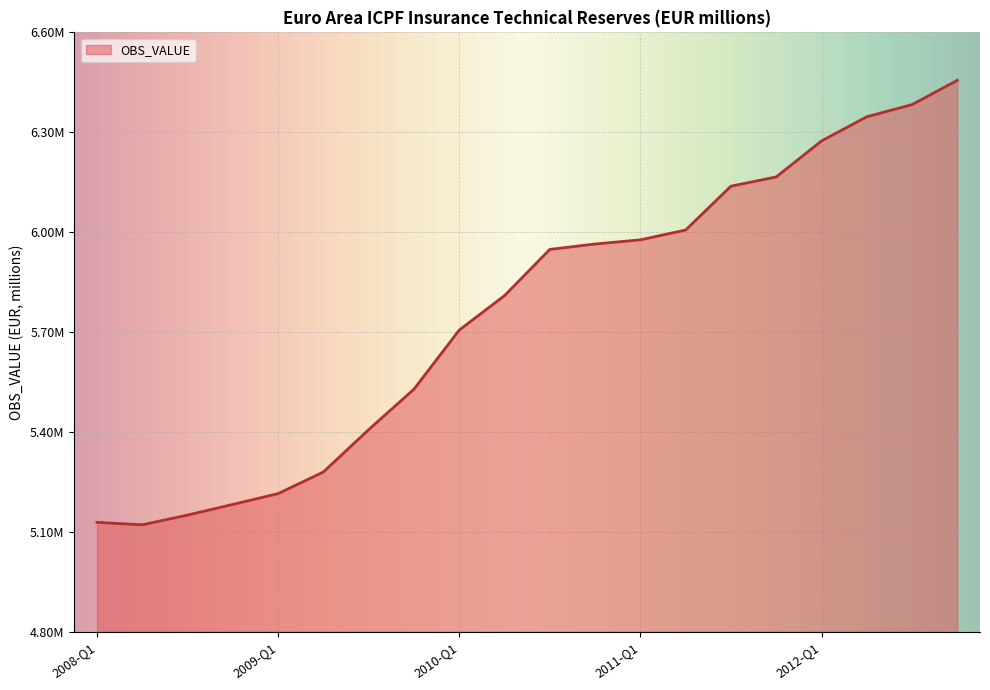

Reading left to right, list all the values displayed in this chart.

2008-Q1=5128537.3	2008-Q2=5121146.6	2008-Q3=5150443.5	2008-Q4=5182351.9	2009-Q1=5214855.6	2009-Q2=5279742.6	2009-Q3=5406975.6	2009-Q4=5528436.8	2010-Q1=5705979.7	2010-Q2=5809426.1	2010-Q3=5948189.1	2010-Q4=5964428.3	2011-Q1=5976924.9	2011-Q2=6006413.3	2011-Q3=6138143.4	2011-Q4=6165859.9	2012-Q1=6273901.7	2012-Q2=6346532.6	2012-Q3=6383095.1	2012-Q4=6456054.6